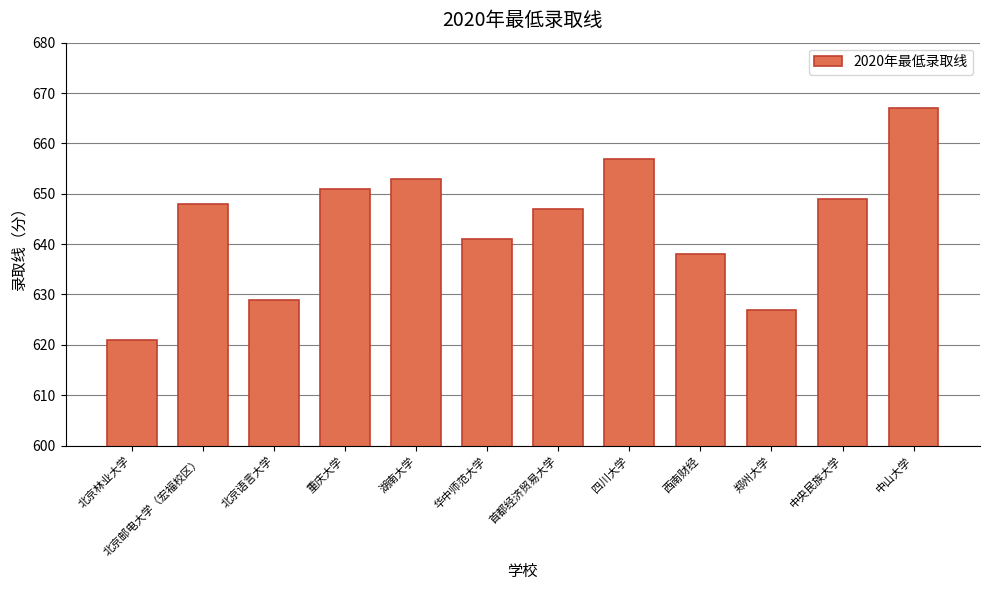

Between 西南财经 and 中央民族大学, which is larger?

中央民族大学